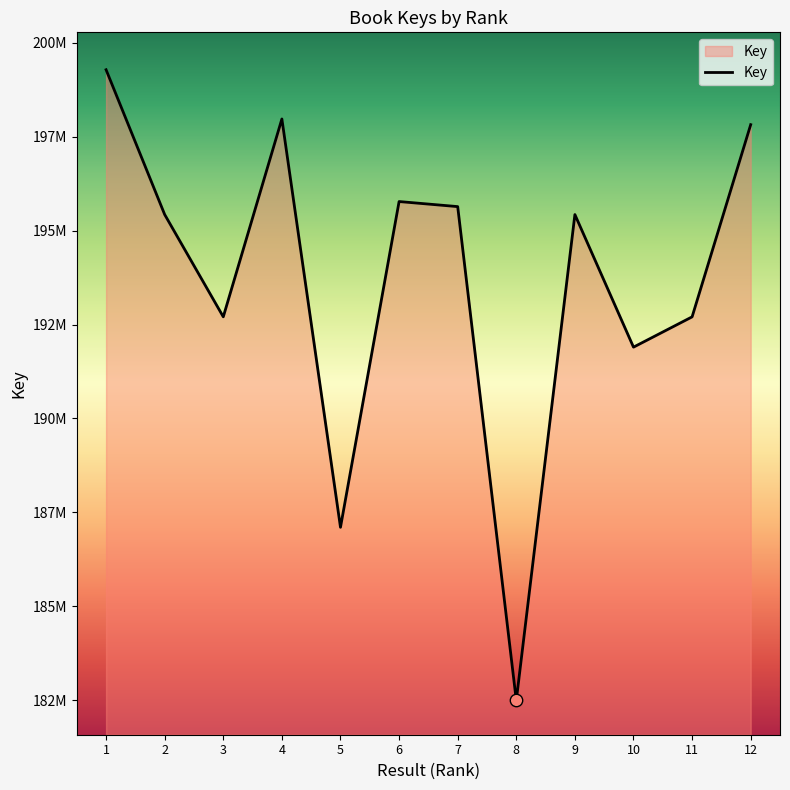

Does the chart have visible grid lines?

No